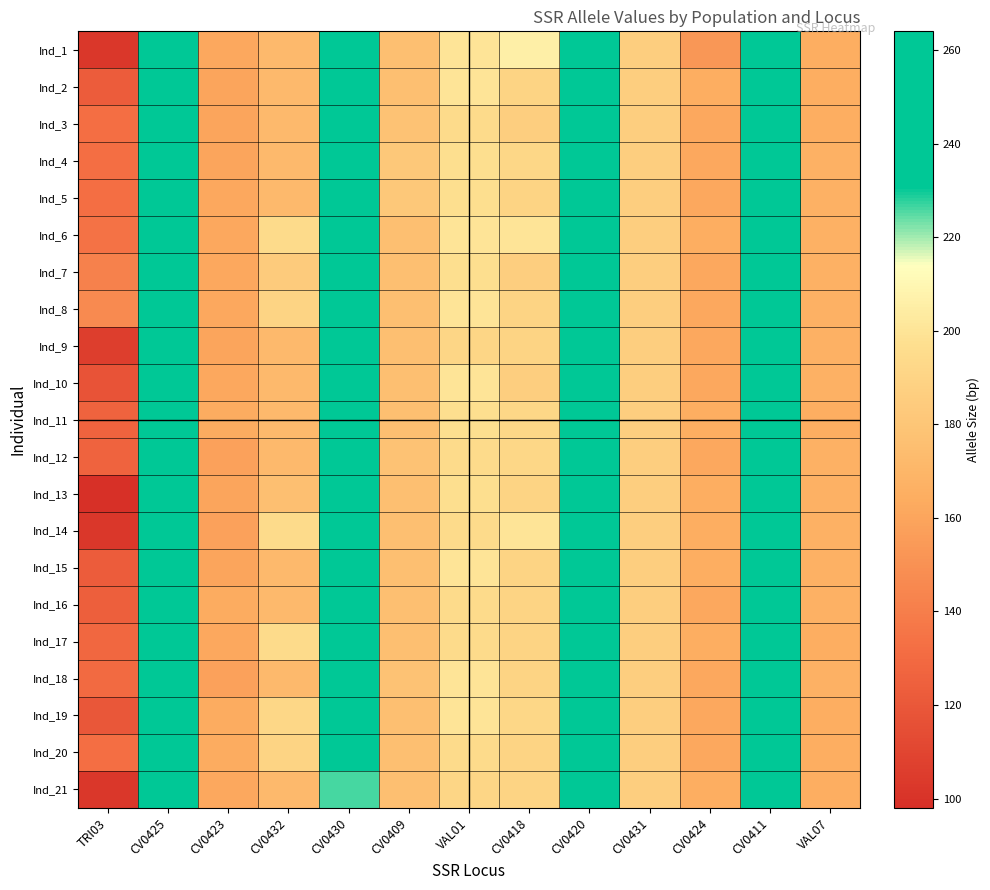

Rank the series by their maximum value, from highest to lowest.

Ind_1, Ind_2, Ind_3, Ind_4, Ind_5, Ind_6, Ind_7, Ind_9, Ind_10, Ind_11, Ind_12, Ind_13, Ind_14, Ind_15, Ind_16, Ind_17, Ind_18, Ind_19, Ind_20, Ind_21, Ind_8